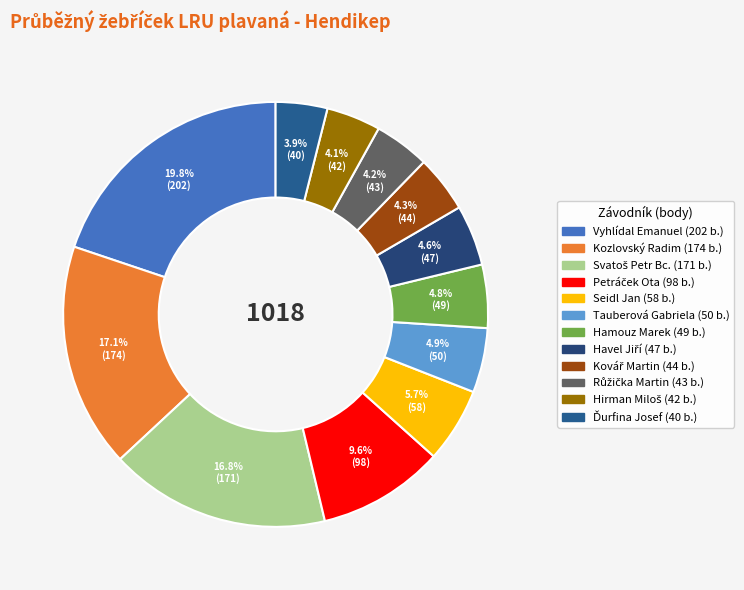

Which has a higher value, Hamouz Marek or Hirman Miloš?

Hamouz Marek